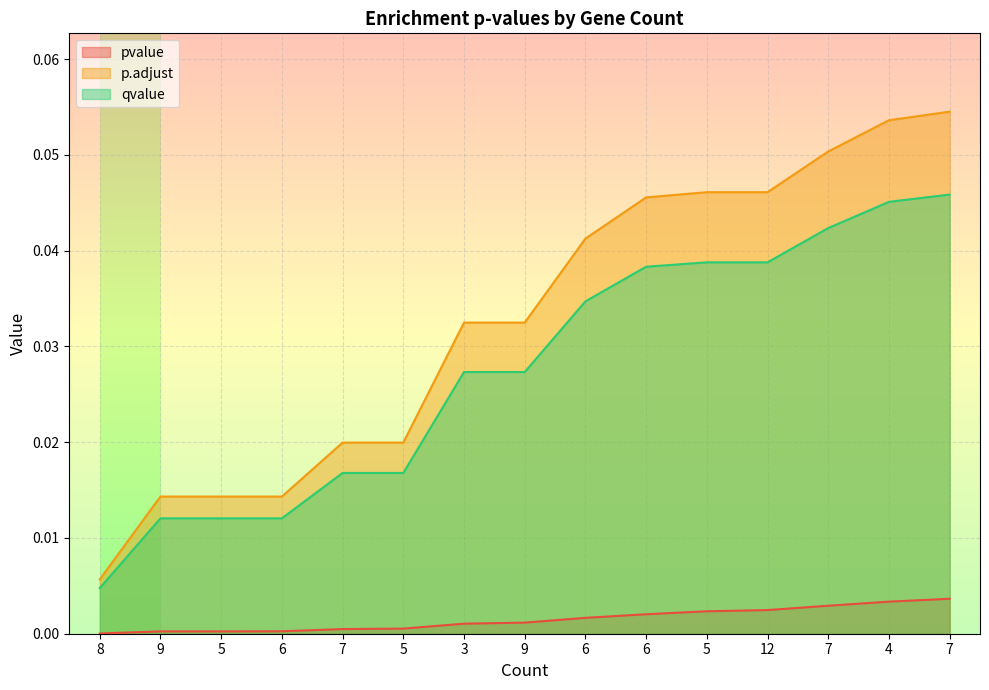

The qvalue series shows 0.0 at 8. True or false?

False